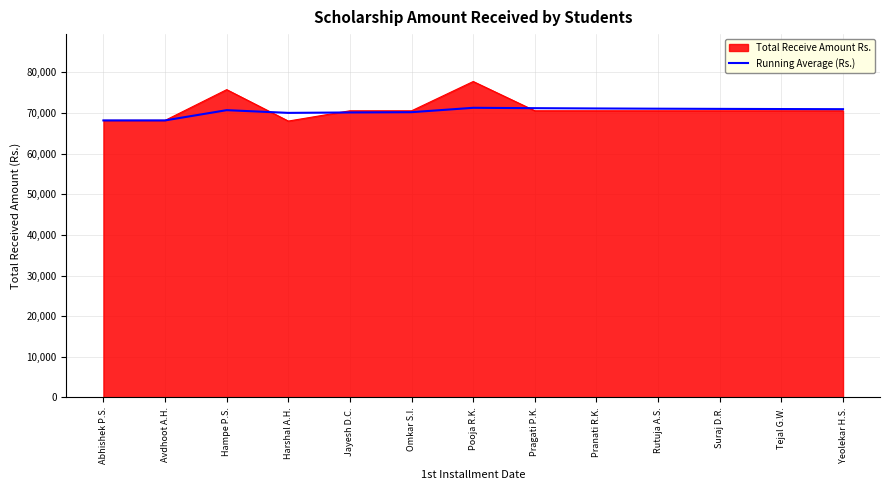

What is the approximate value of Total Receive Amount Rs. at Tejal G.W.?

70528.0